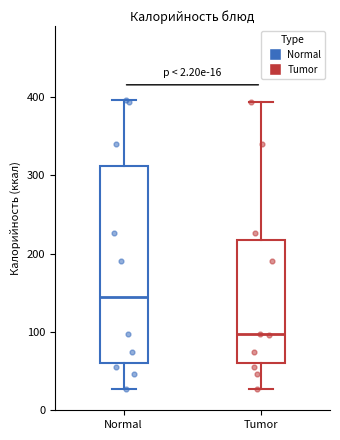

Which box is the tallest, from its lower edge to its upper edge?

Normal